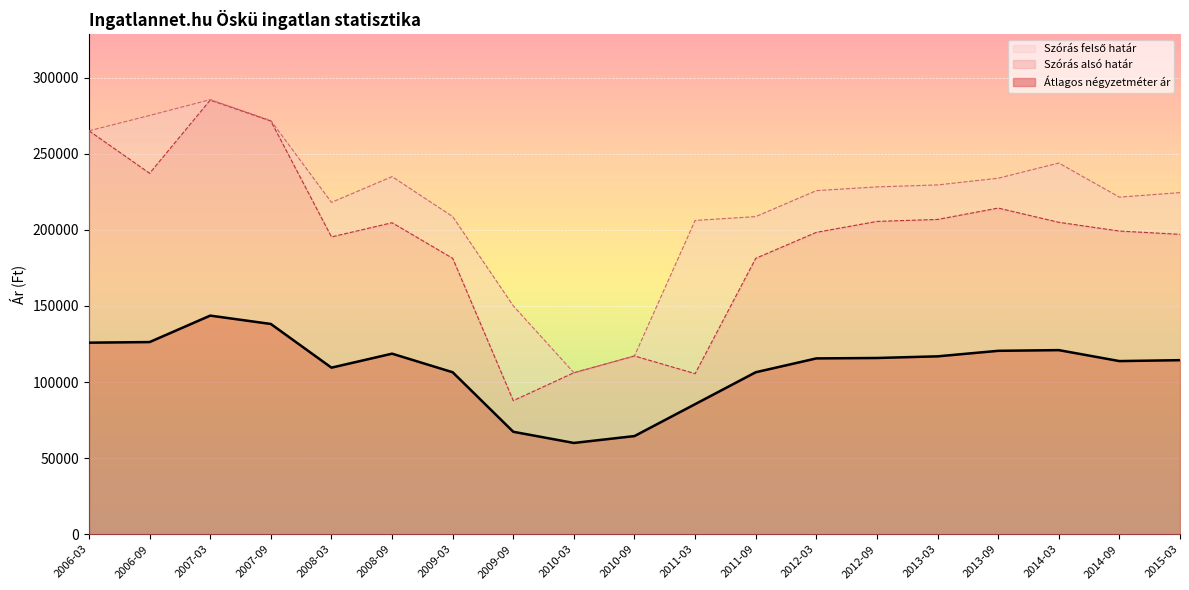

The value of Átlagos négyzetméter ár at 2012-09 is 115793. True or false?

True